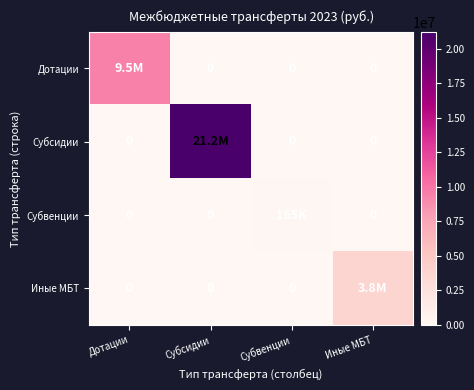

True or false: Субвенции has a value of -92271.4 at Дотации.

False